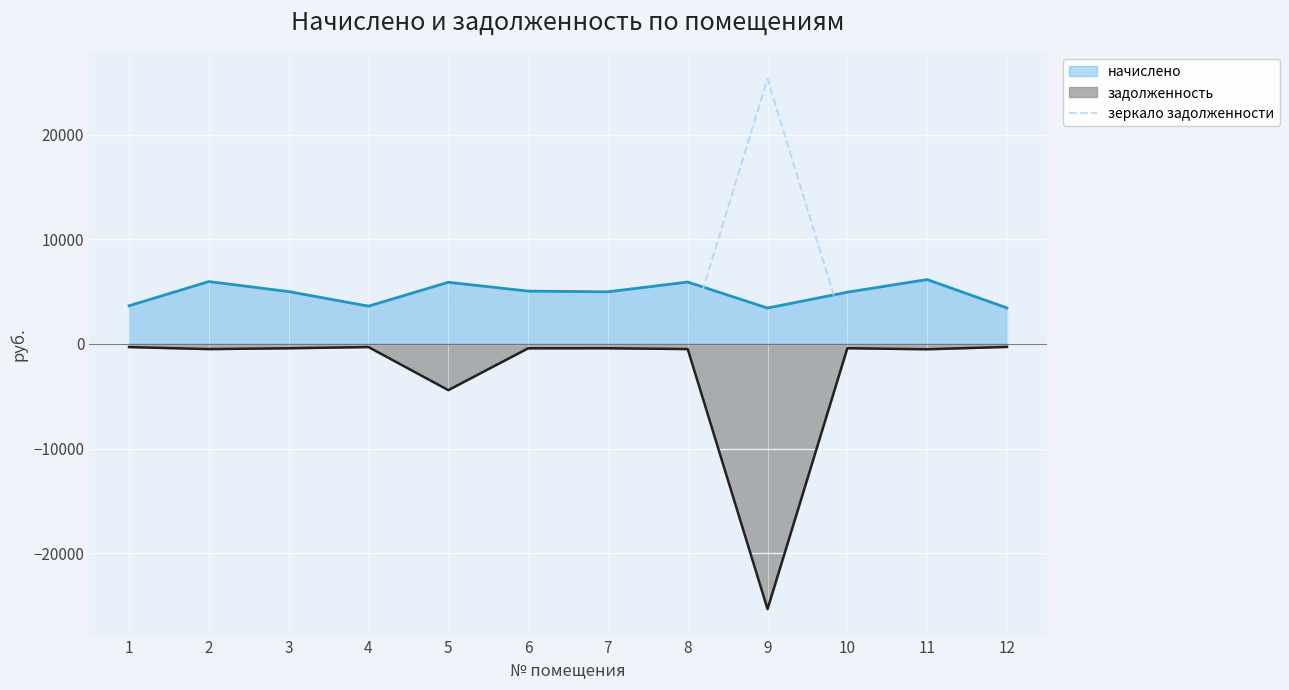

The value at 7 is 732.9. True or false?

False